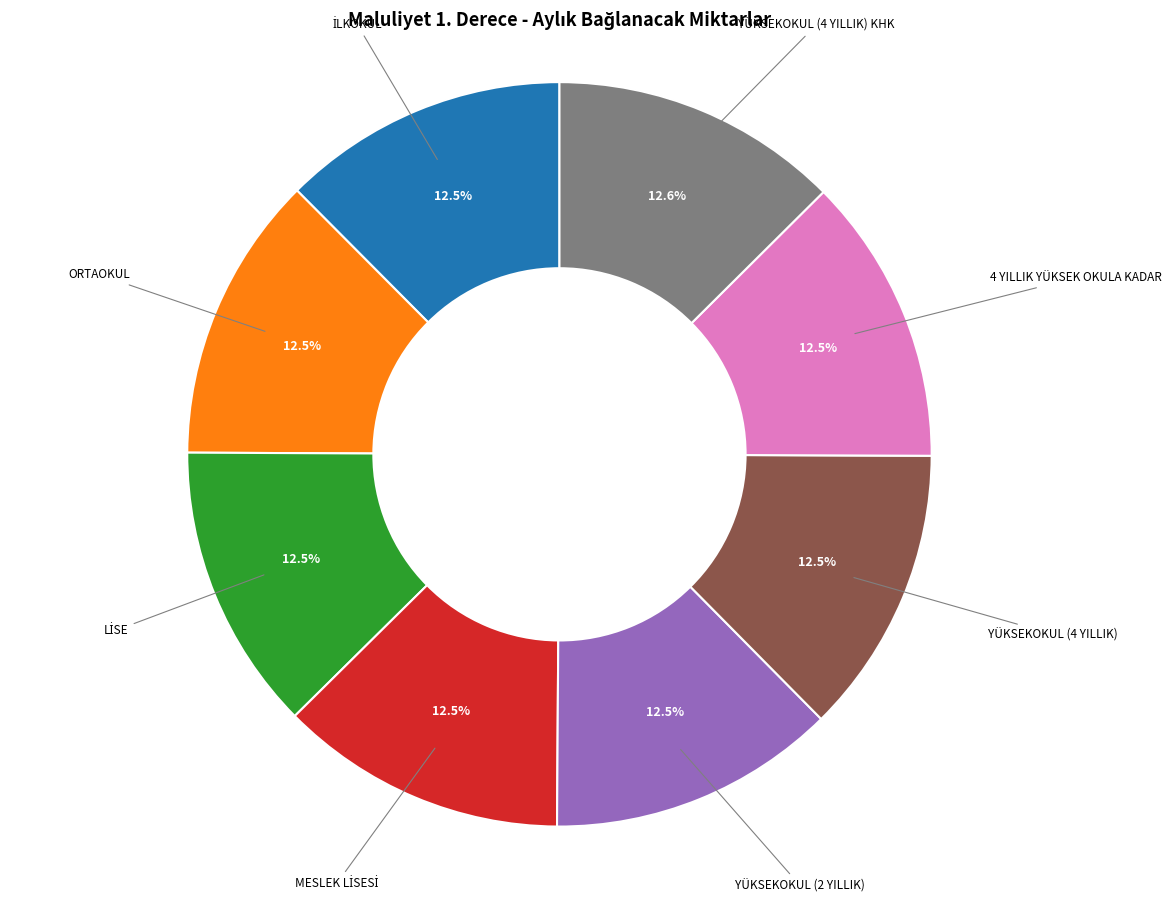

Is there any slice that represents more than half of the pie?

No